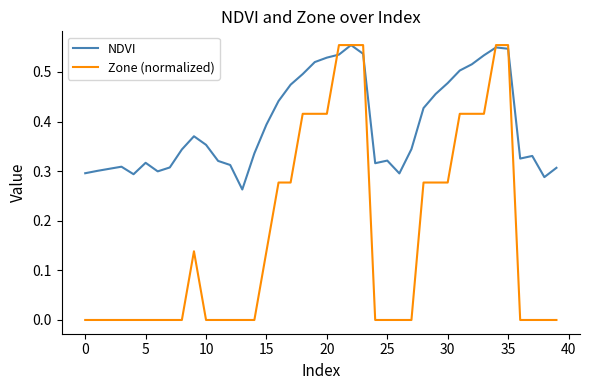

Rank the series by their average value, from highest to lowest.

NDVI, Zone (normalized)